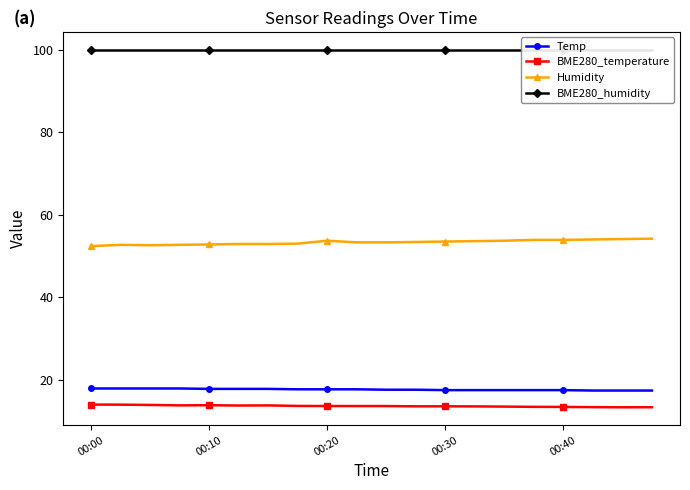

How many interior local peaks does the Humidity series have?

2